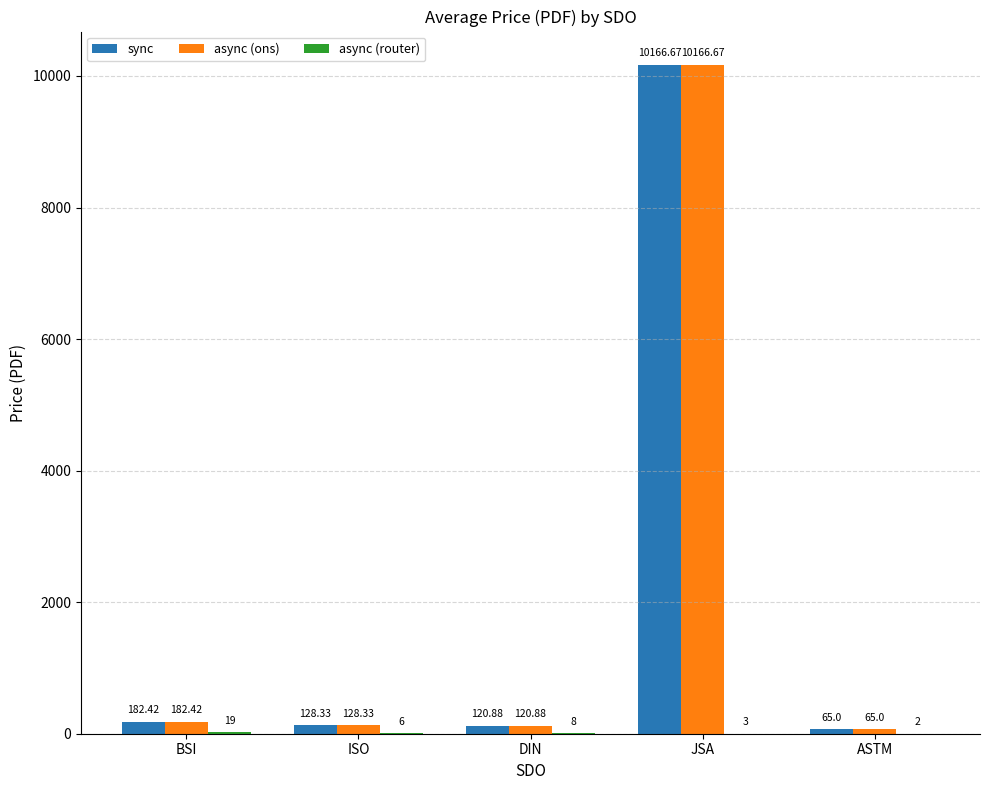

At which category is the sum across all series the highest?

JSA